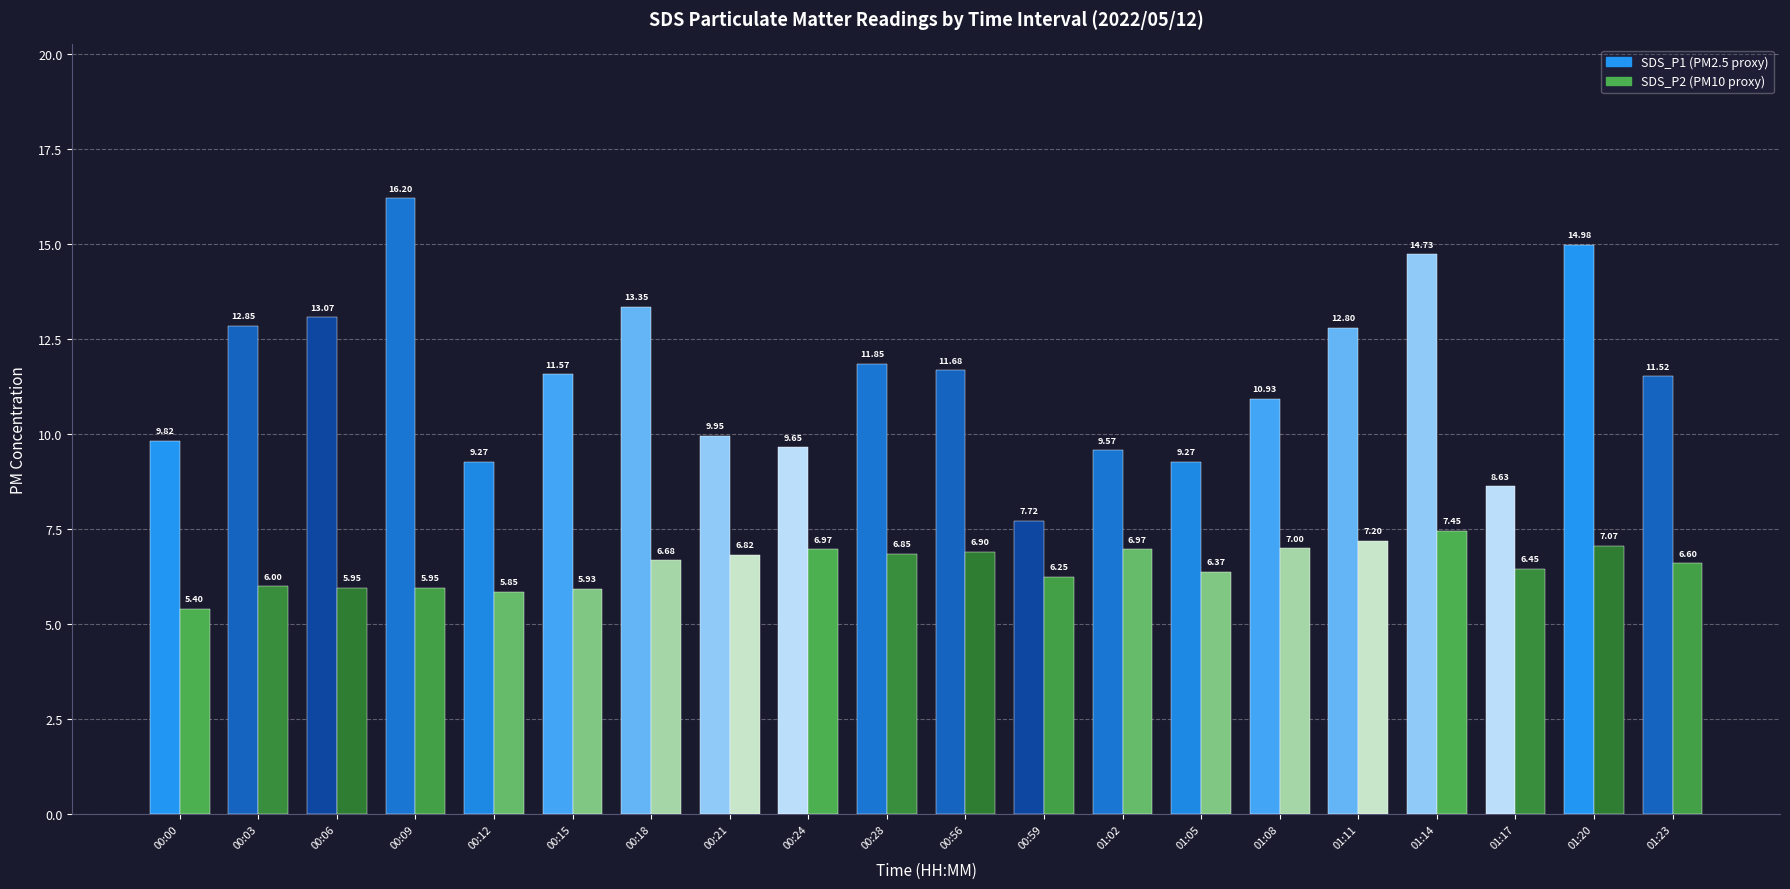

What is the total value across all series at 00:06?

19.0